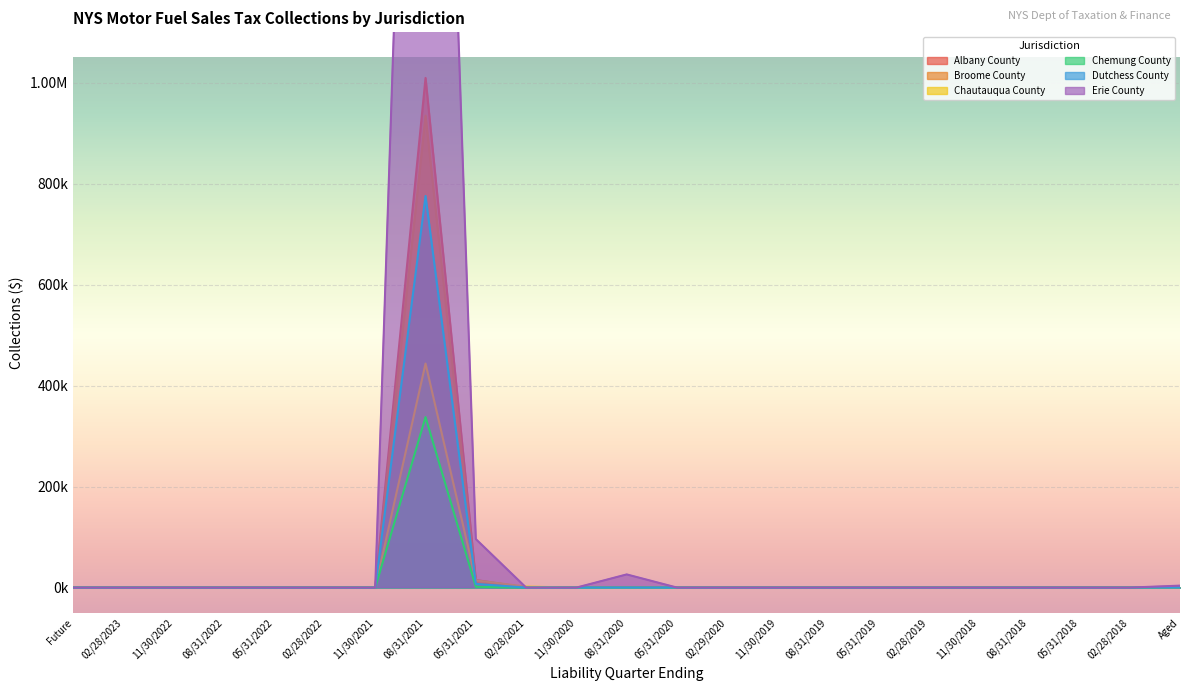

What is the label of the 12th point from the left?

08/31/2020